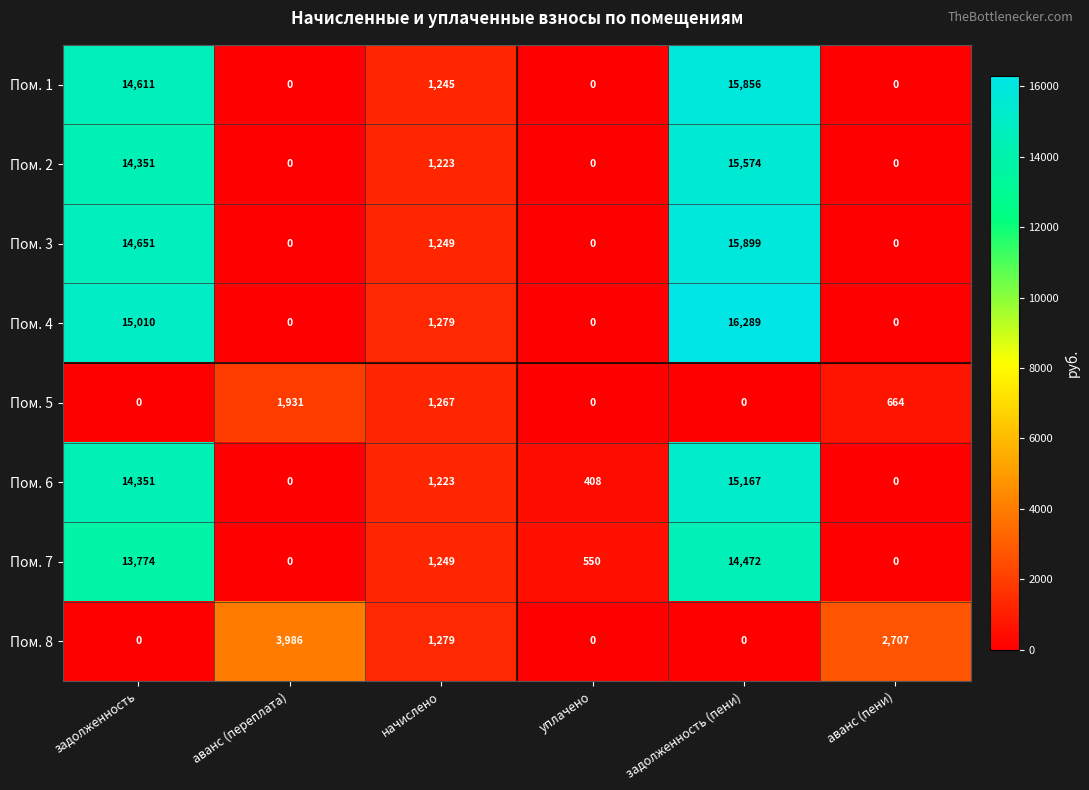

What is the total value across all series at задолженность (пени)?

93257